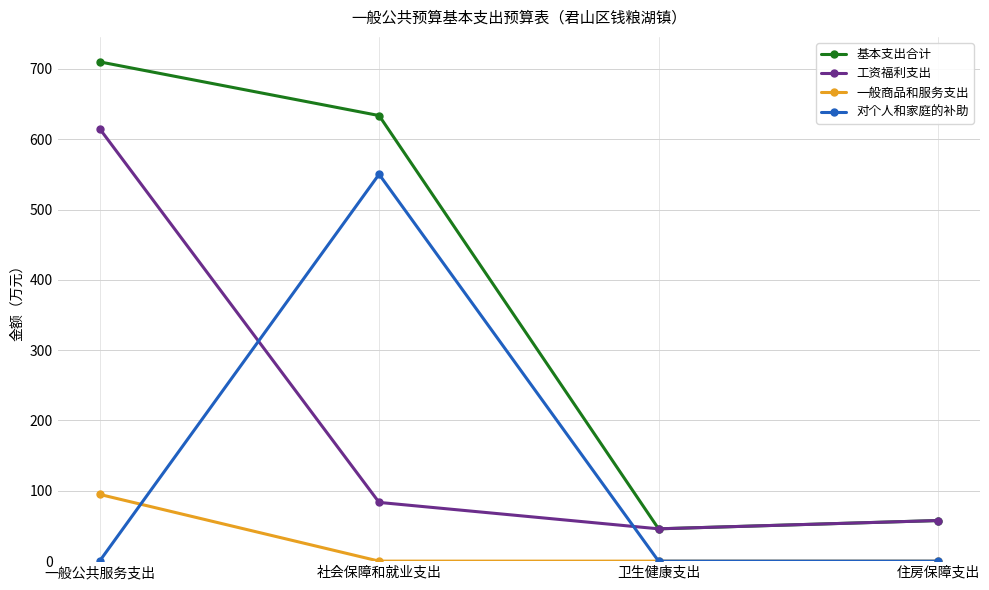

How many lines are shown in the chart?

4